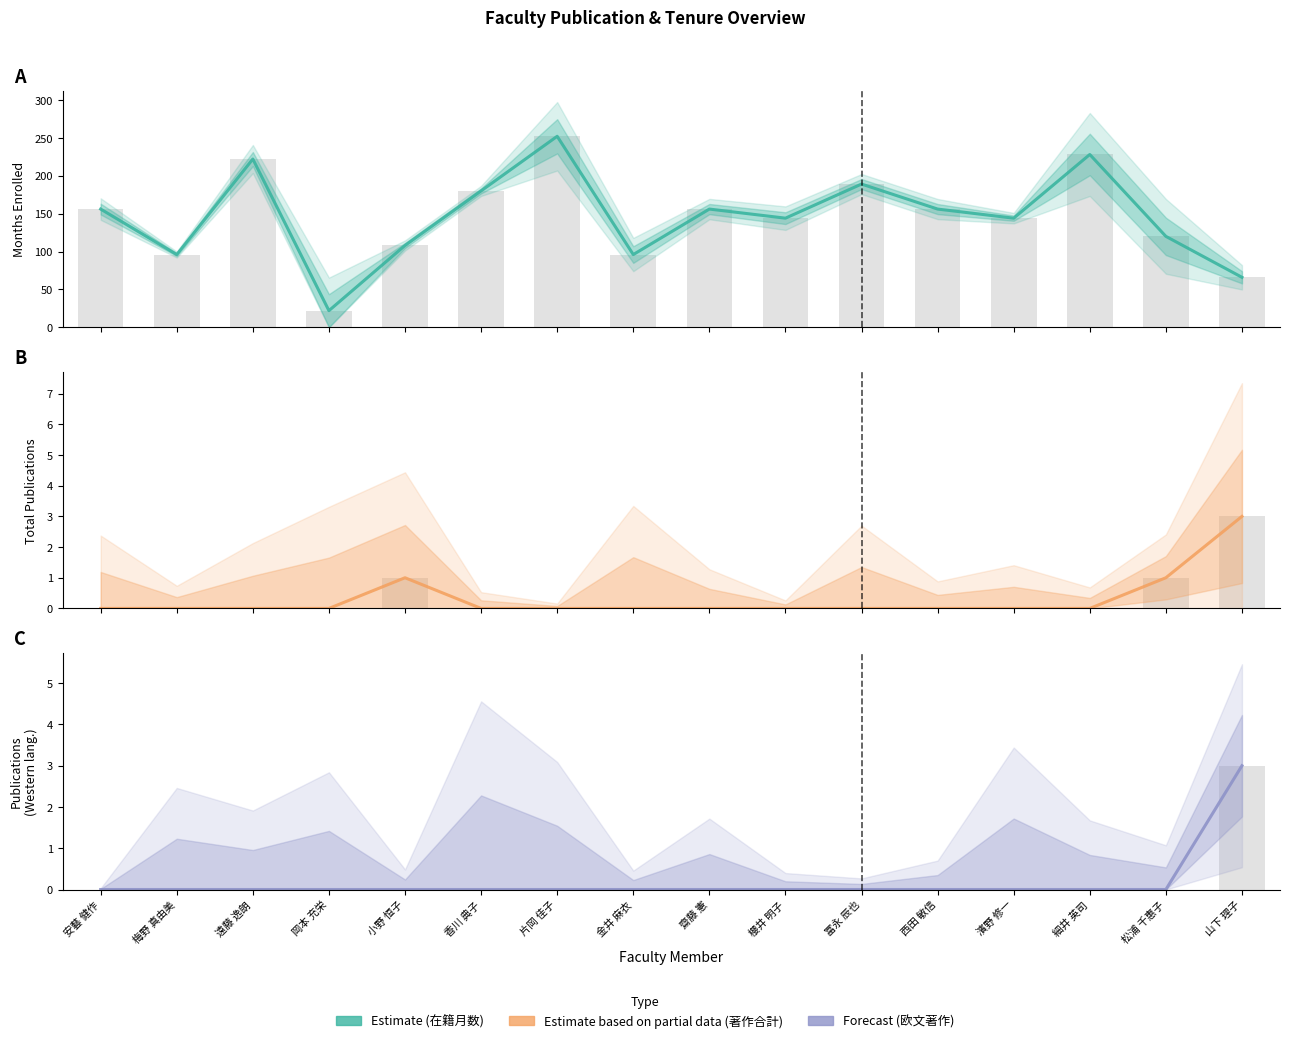

Which series has the widest spread of values?

在籍月数